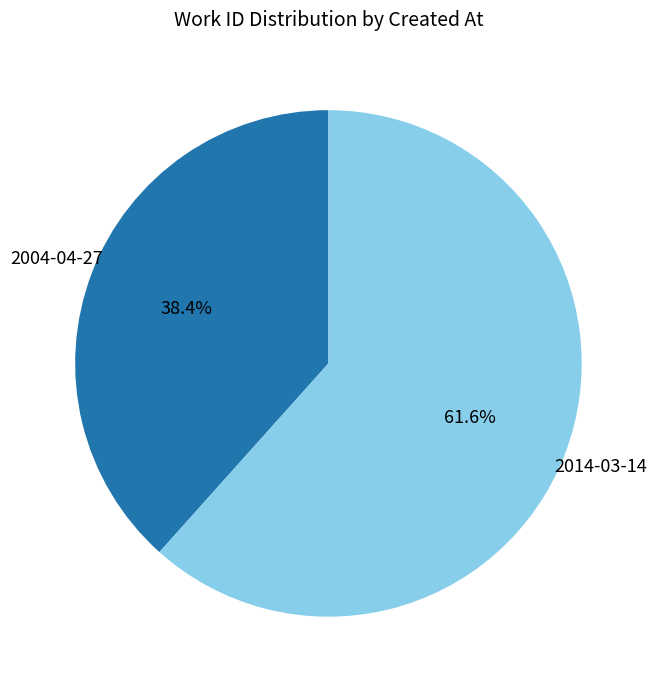

What percentage is the 2014-03-14 slice, to the nearest percent?

62%